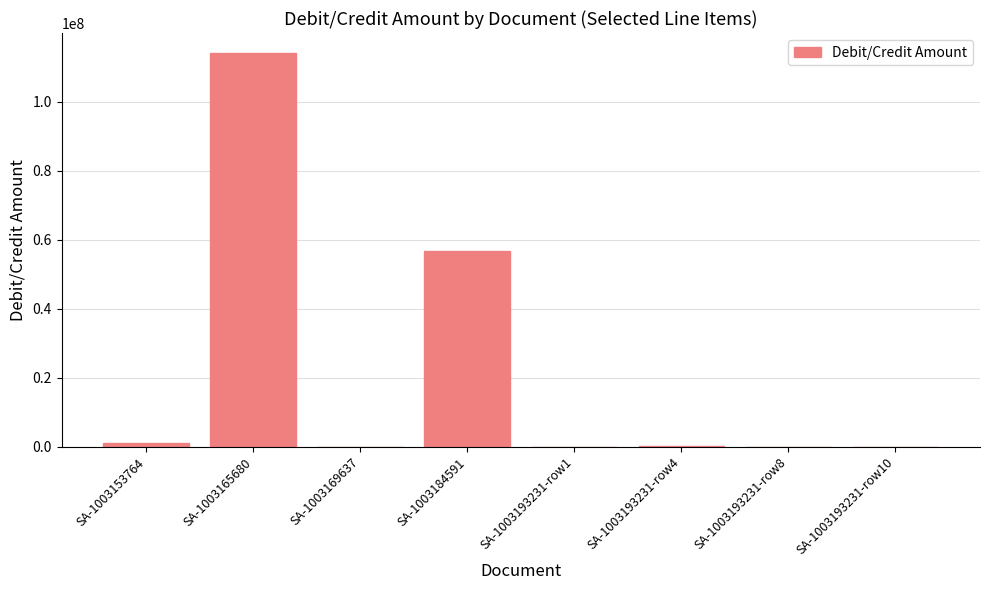

True or false: the data shows 472.7 at SA-1003169637.

True